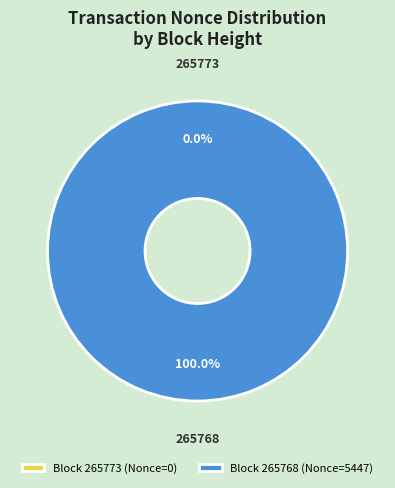

To the nearest percent, what is the combined percentage of 265773 and 265768?

100%